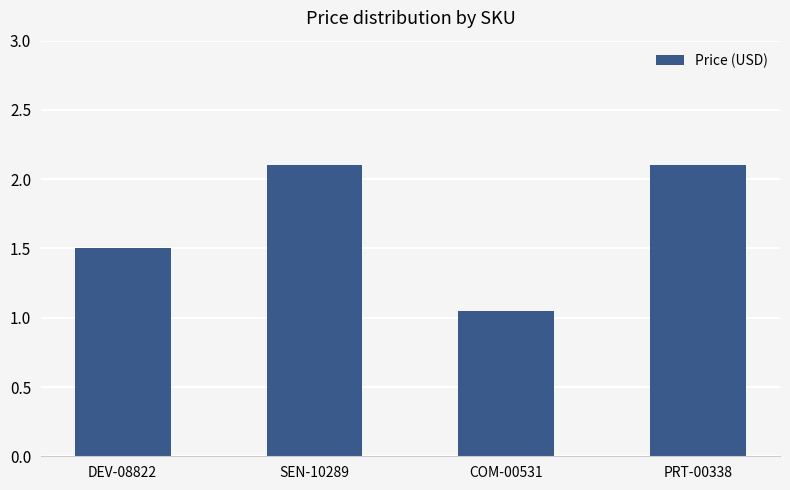

What is the sum of the values at PRT-00338 and COM-00531?

3.2